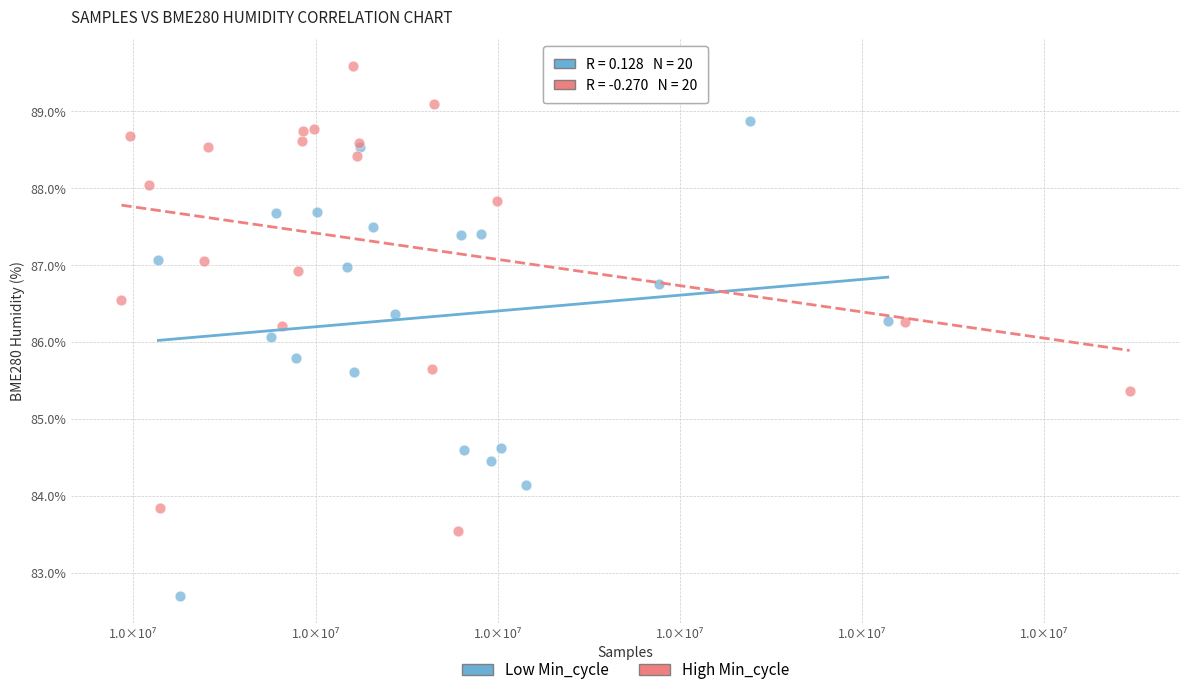

Which series reaches the minimum Y coordinate?

Low Min_cycle